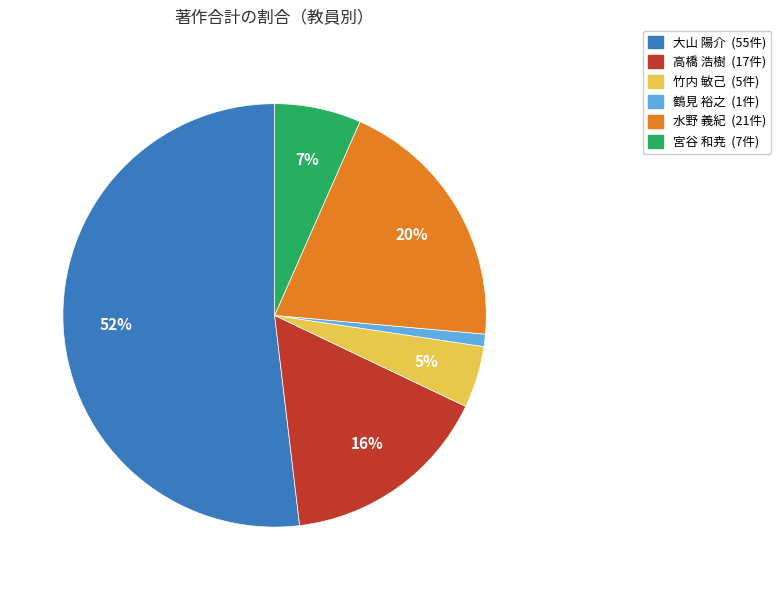

Which has a higher value, 水野 義紀 or 鶴見 裕之?

水野 義紀